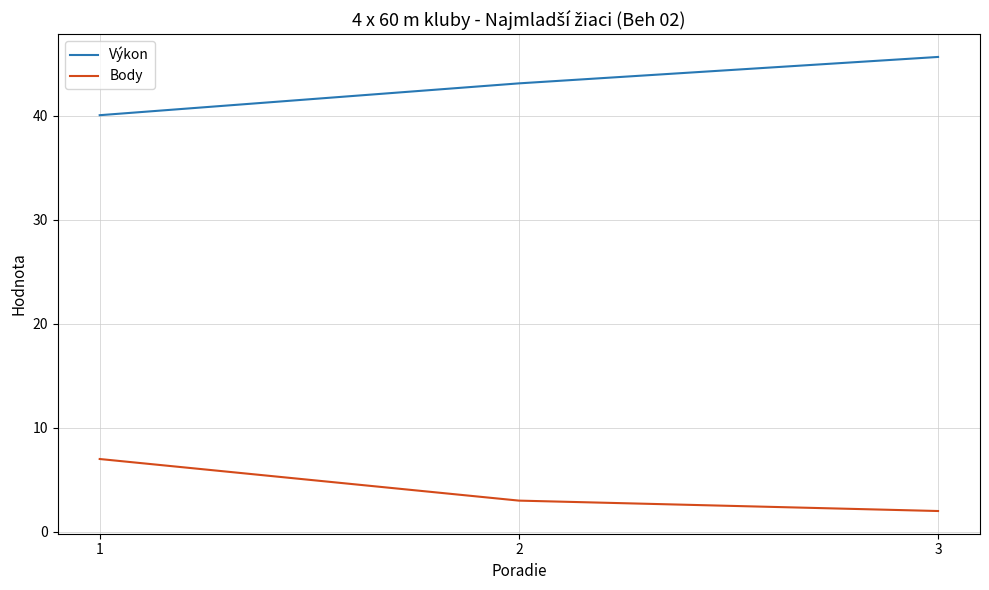

The value of Body at 1 is 3.4. True or false?

False